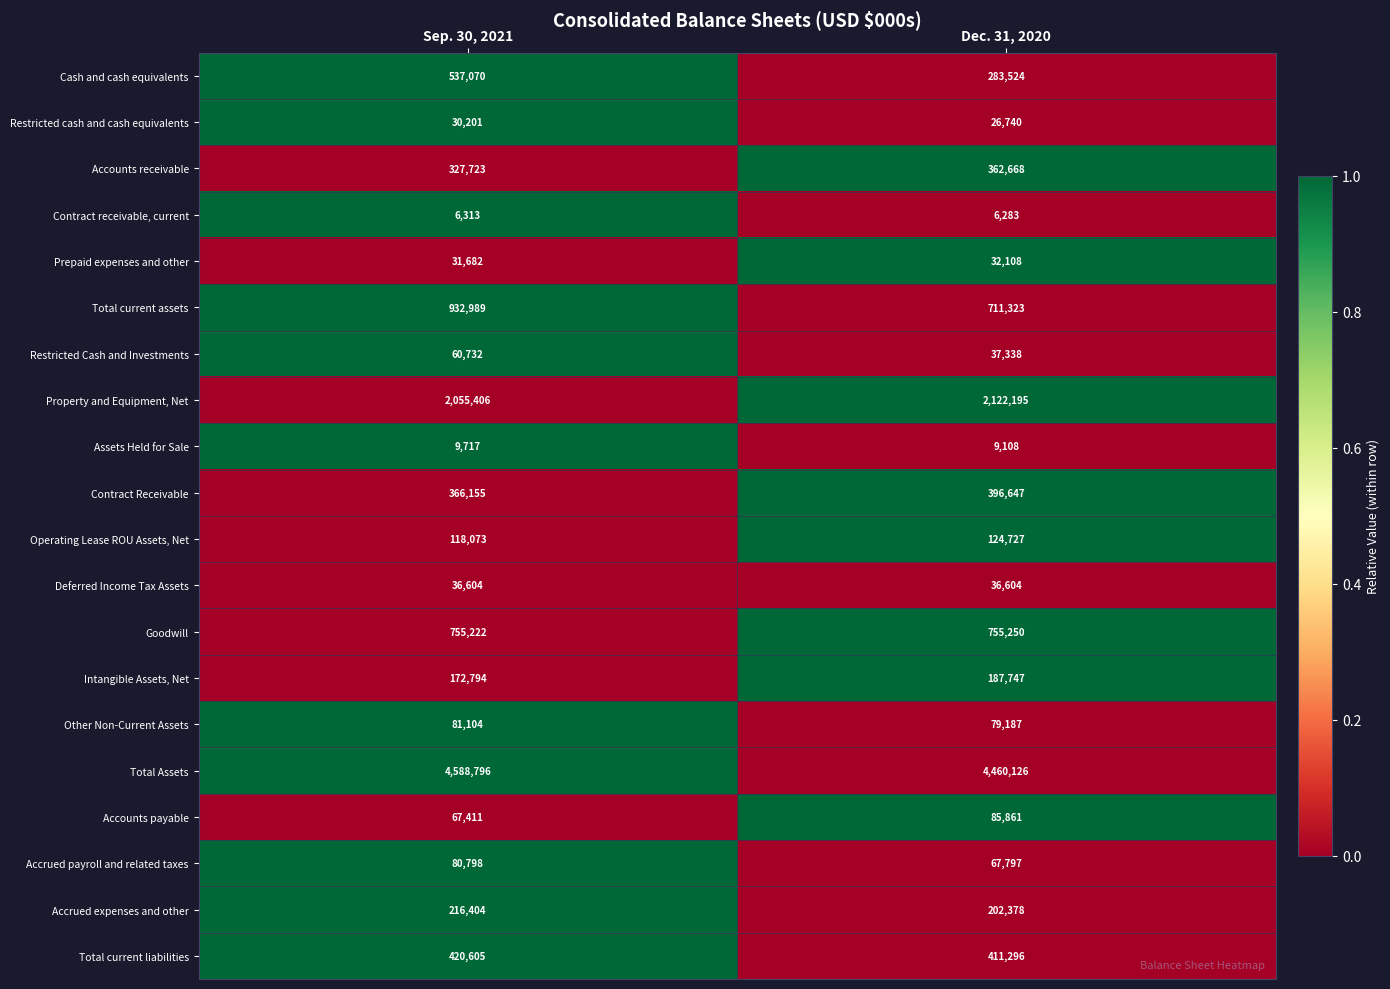

What is the sum of the Intangible Assets, Net values at Sep. 30, 2021 and Dec. 31, 2020?

360541